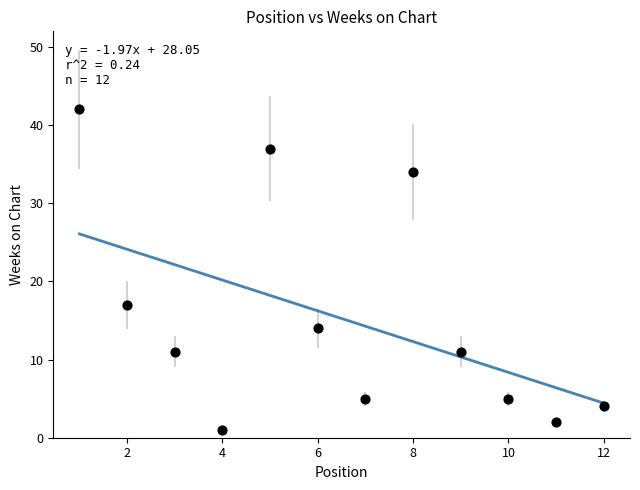

What Y value in the scatter plot is closest to 21?

17